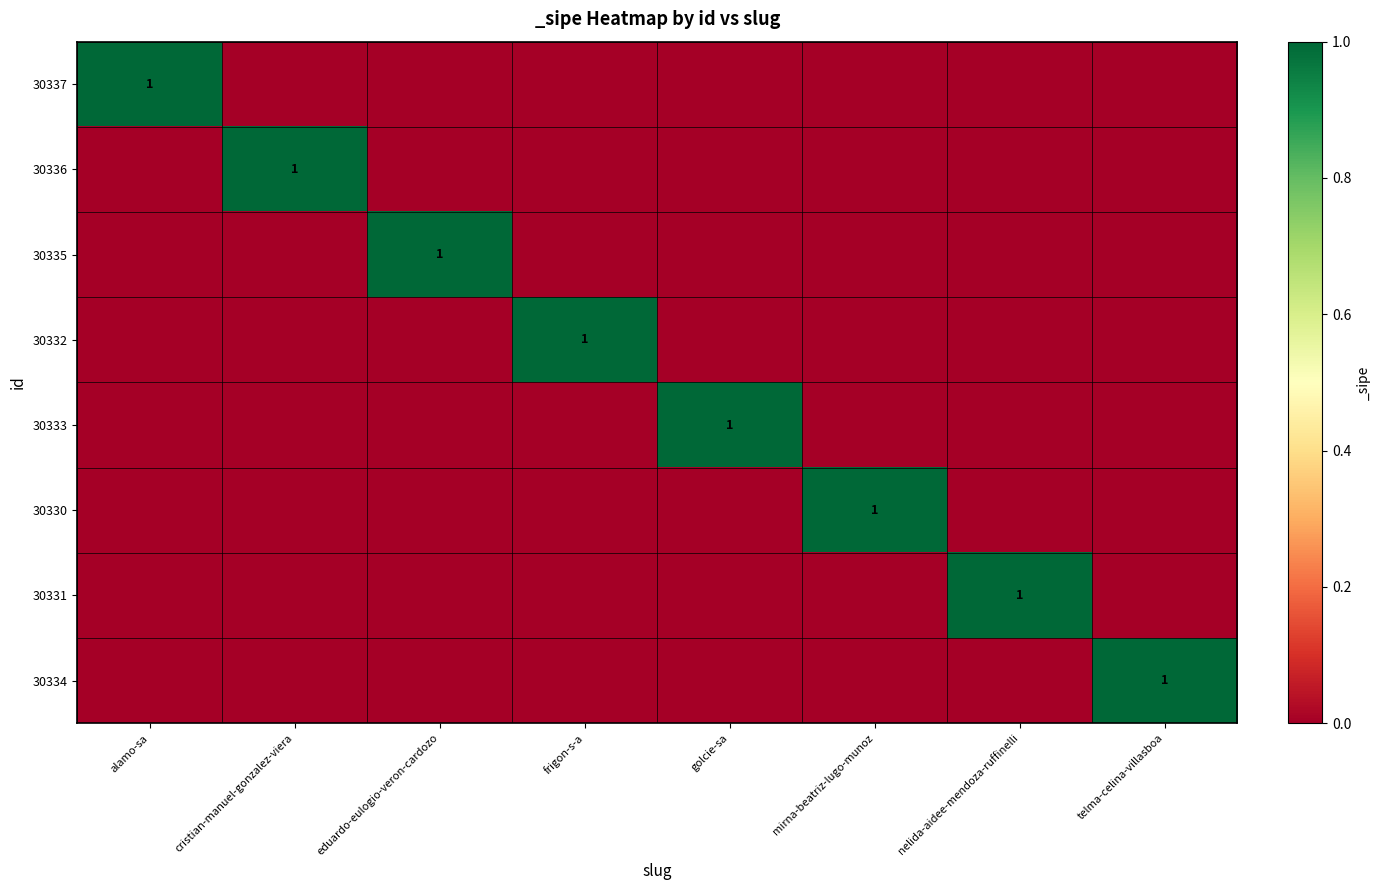

True or false: 30334 has a value of 1 at telma-celina-villasboa.

True